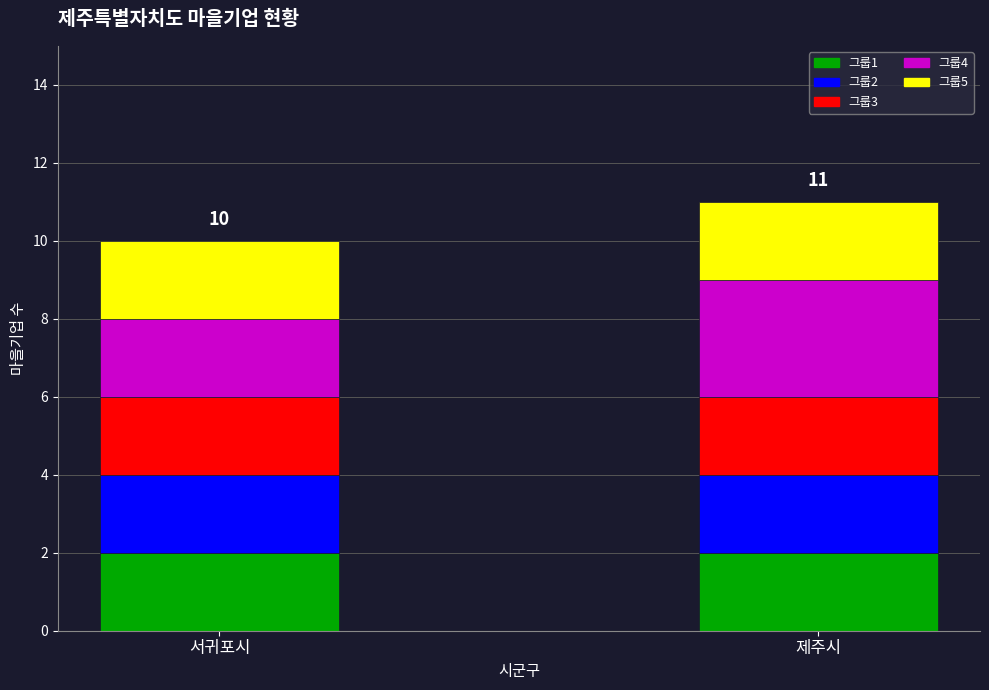

What is the total value across all series at 제주시?

11